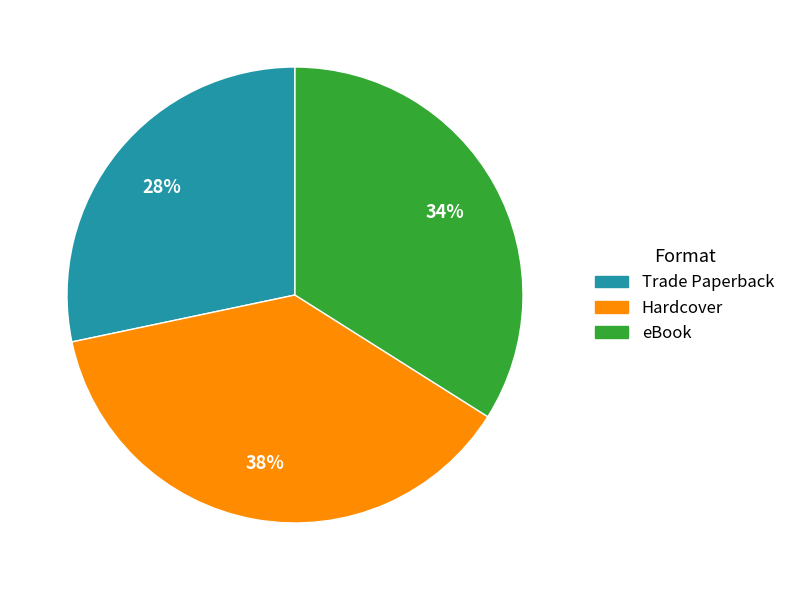

What percentage is the Trade Paperback slice, to the nearest percent?

28%